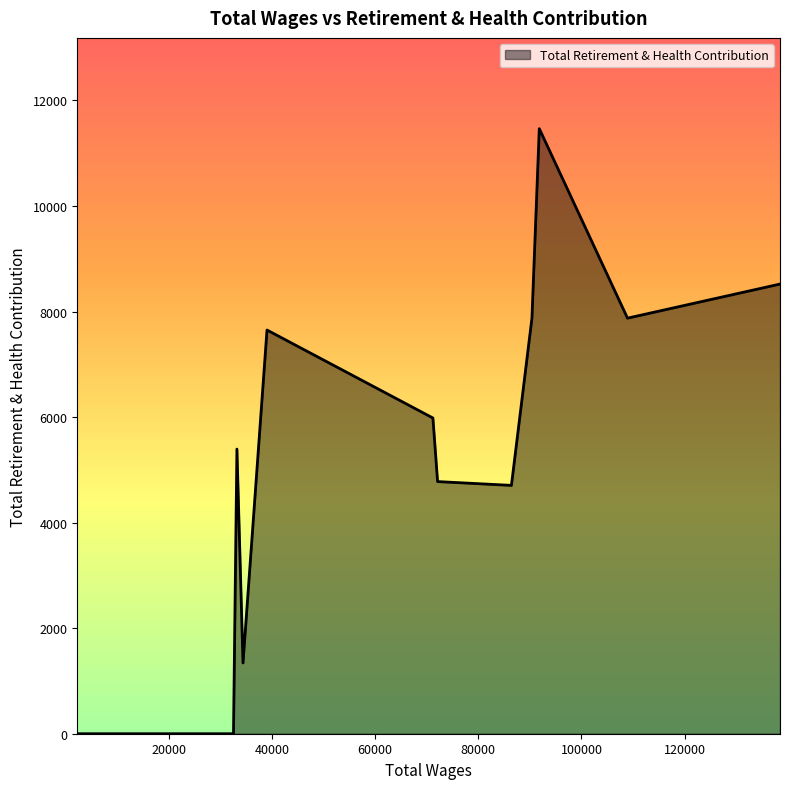

What is the greatest value displayed?

11466